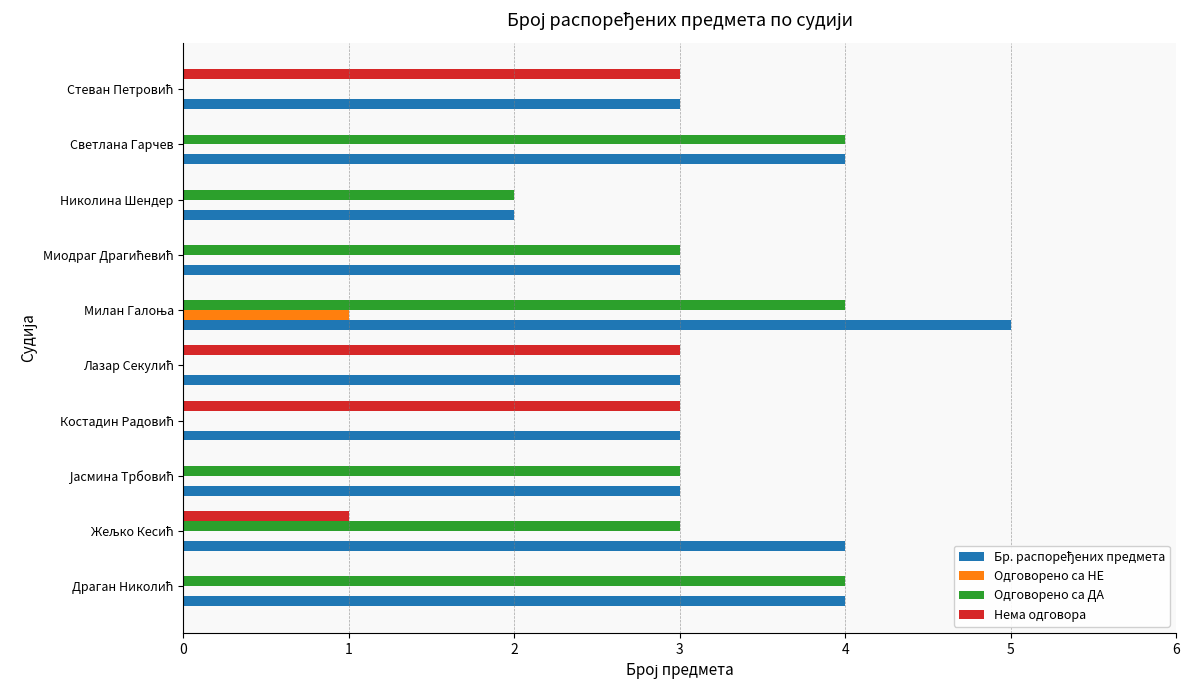

Is the value of Нема одговора at Светлана Гарчев greater than the value of Одговорено са ДА at Светлана Гарчев?

No